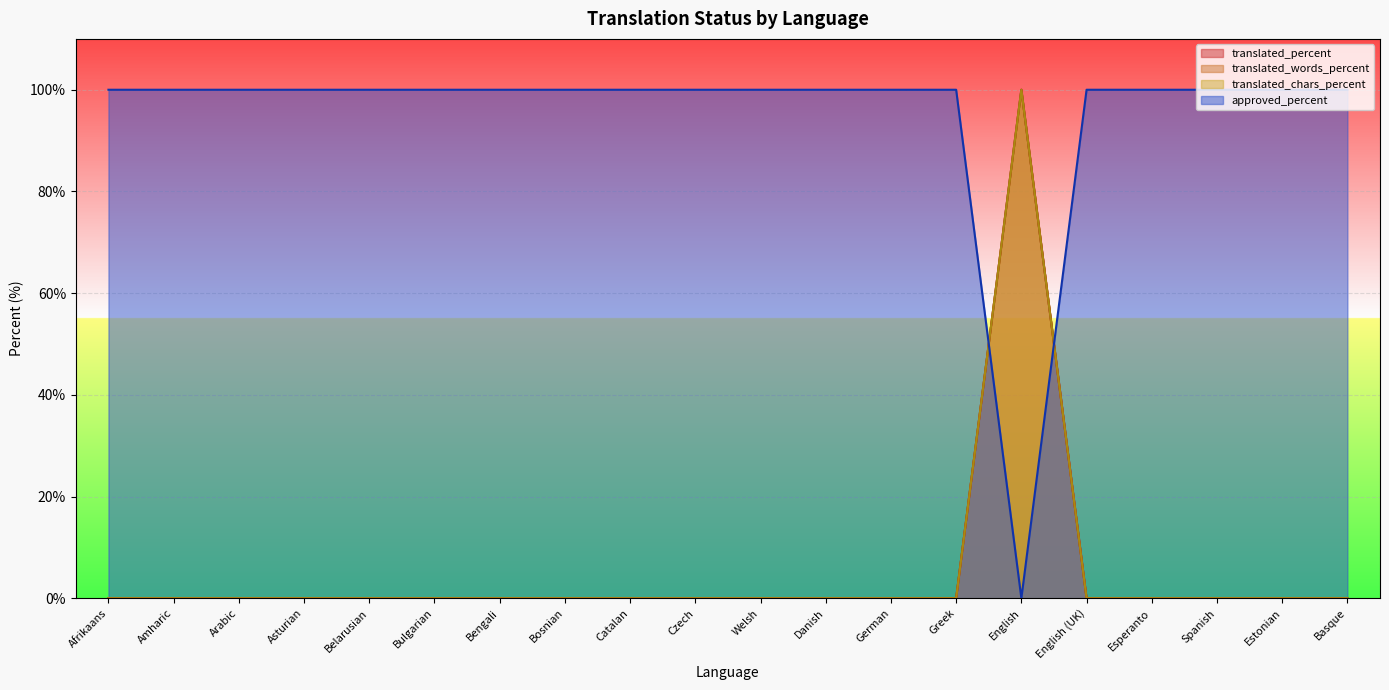

True or false: translated_percent has a value of 42 at Arabic.

False